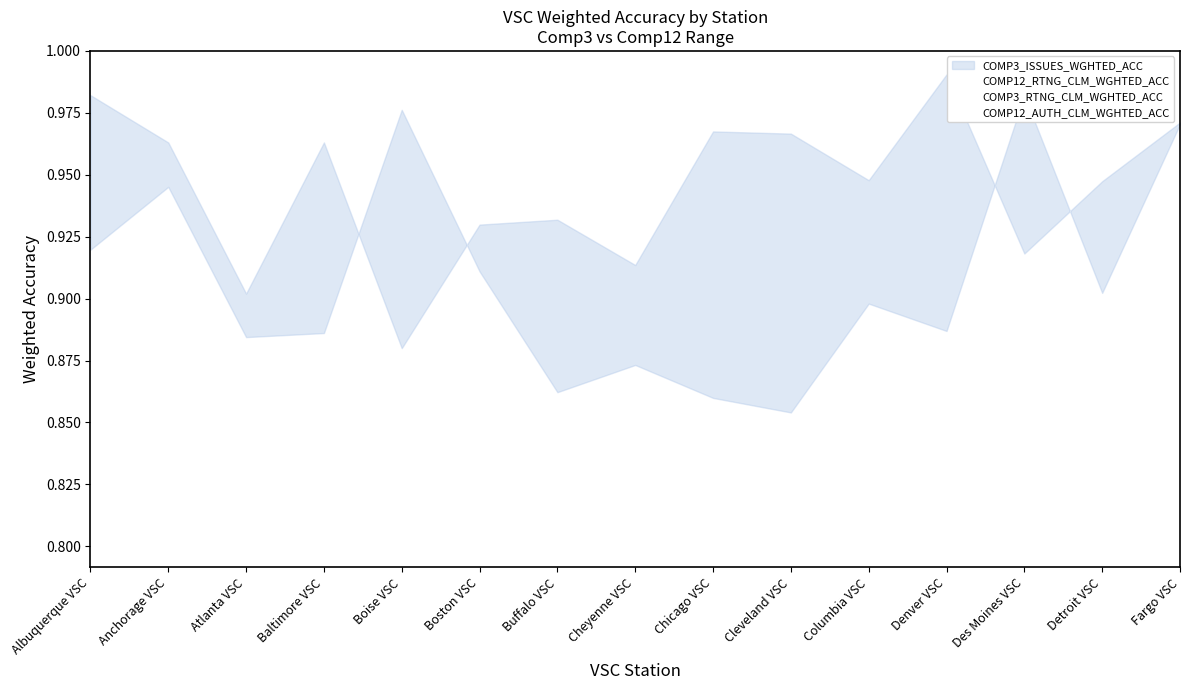

Reading left to right, what are all the values shown in this chart?

COMP3_ISSUES_WGHTED_ACC: Albuquerque VSC=1.0	Anchorage VSC=1.0	Atlanta VSC=0.9	Baltimore VSC=1.0	Boise VSC=0.9	Boston VSC=0.9	Buffalo VSC=0.9	Cheyenne VSC=0.9	Chicago VSC=1.0	Cleveland VSC=1.0	Columbia VSC=0.9	Denver VSC=1.0	Des Moines VSC=0.9	Detroit VSC=0.9	Fargo VSC=1.0
COMP3_RTNG_CLM_WGHTED_ACC: Albuquerque VSC=0.9	Anchorage VSC=0.9	Atlanta VSC=0.8	Baltimore VSC=0.9	Boise VSC=0.8	Boston VSC=0.8	Buffalo VSC=0.9	Cheyenne VSC=0.8	Chicago VSC=0.9	Cleveland VSC=0.9	Columbia VSC=0.9	Denver VSC=1.0	Des Moines VSC=0.9	Detroit VSC=0.9	Fargo VSC=0.9
COMP12_RTNG_CLM_WGHTED_ACC: Albuquerque VSC=0.9	Anchorage VSC=0.9	Atlanta VSC=0.9	Baltimore VSC=0.8	Boise VSC=0.9	Boston VSC=0.8	Buffalo VSC=0.9	Cheyenne VSC=0.9	Chicago VSC=0.9	Cleveland VSC=0.9	Columbia VSC=0.9	Denver VSC=0.9	Des Moines VSC=1.0	Detroit VSC=0.9	Fargo VSC=0.9
COMP12_AUTH_CLM_WGHTED_ACC: Albuquerque VSC=0.9	Anchorage VSC=0.9	Atlanta VSC=0.9	Baltimore VSC=0.9	Boise VSC=1.0	Boston VSC=0.9	Buffalo VSC=0.9	Cheyenne VSC=0.9	Chicago VSC=0.9	Cleveland VSC=0.9	Columbia VSC=0.9	Denver VSC=0.9	Des Moines VSC=1.0	Detroit VSC=0.9	Fargo VSC=1.0